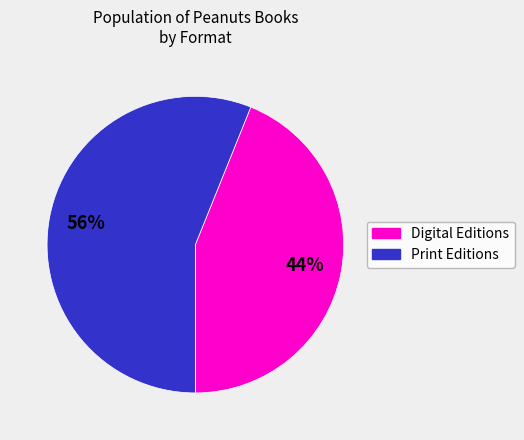

To the nearest percent, what is the average slice percentage?

50%